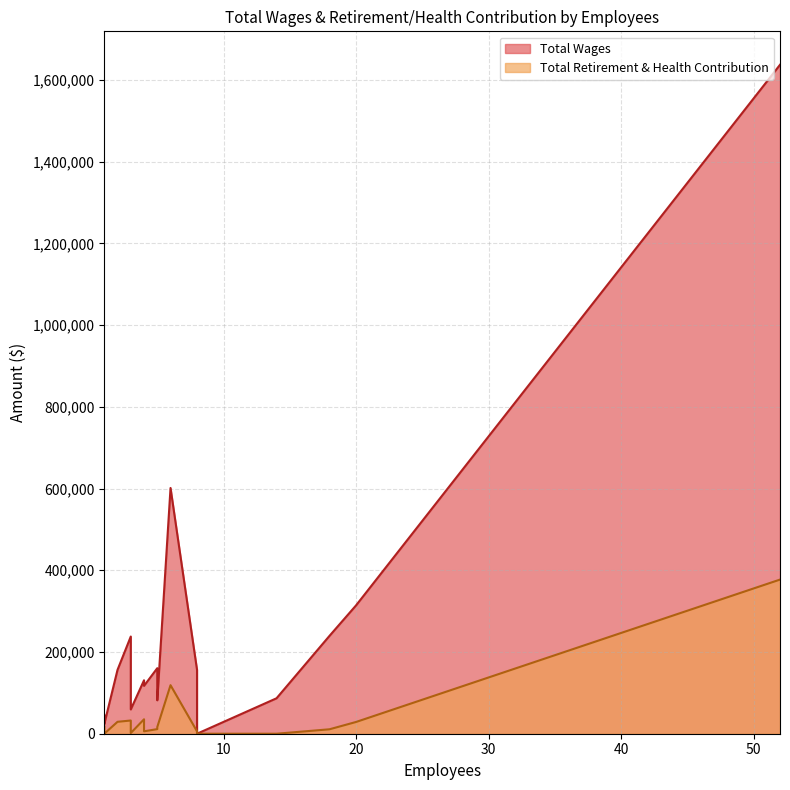

Rank the series by their average value, from highest to lowest.

Total Wages, Total Retirement & Health Contribution